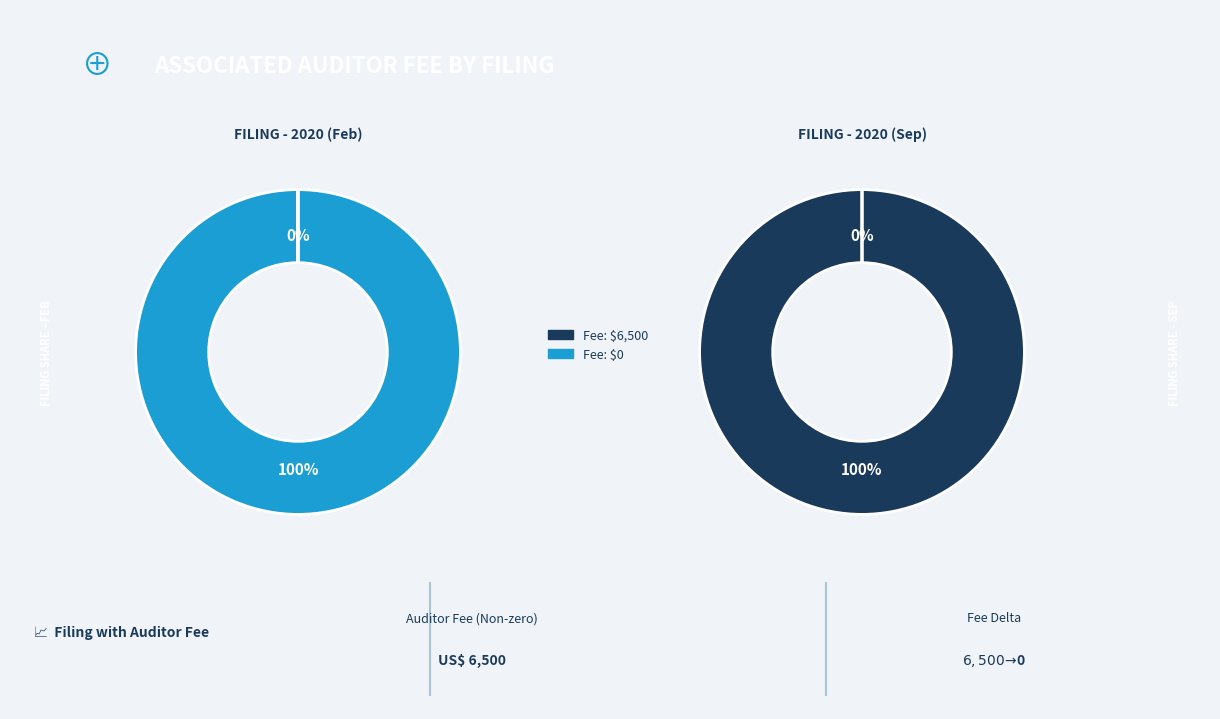

How many segments does this pie chart have?

2